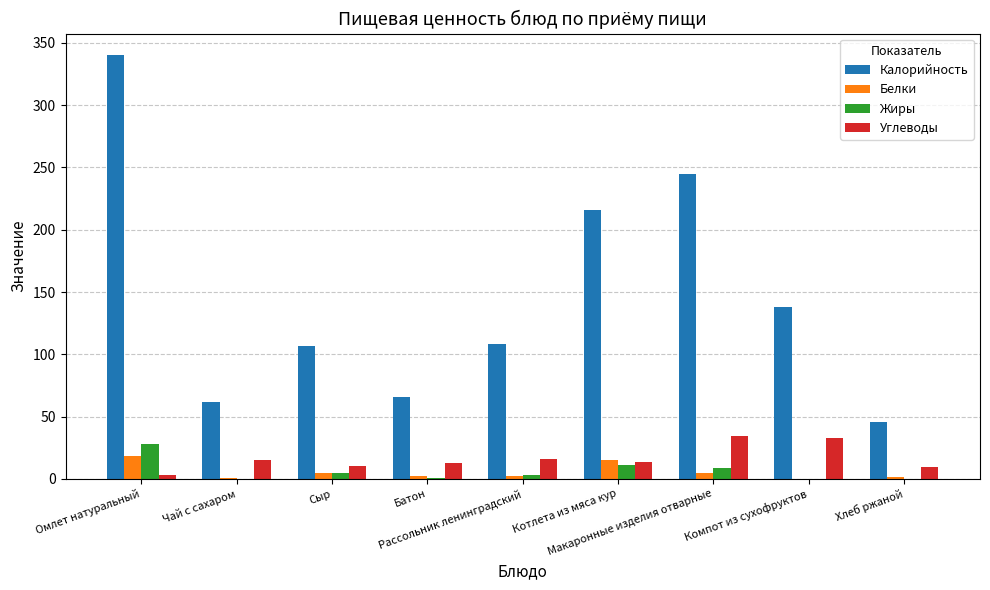

What is the sum of all Калорийность values?

1327.5